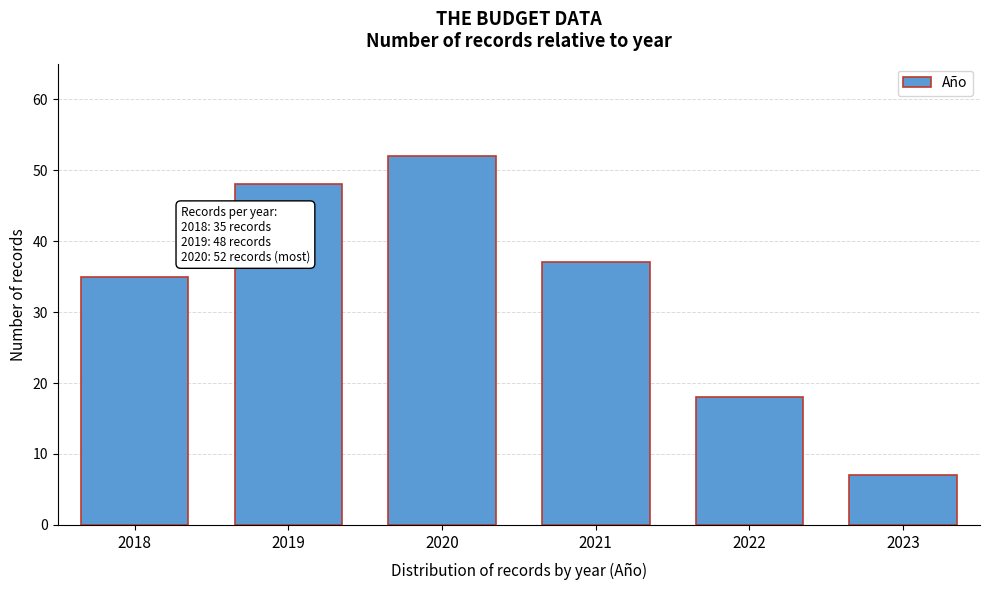

Reading left to right, extract all data points from this chart.

35	48	52	37	18	7